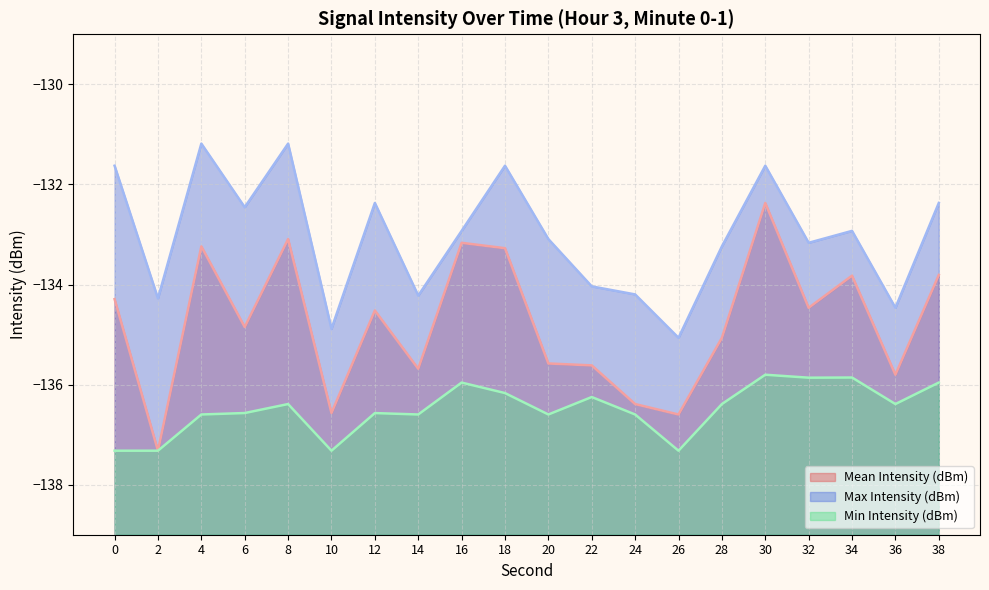

Reading left to right, what are all the values shown in this chart?

Mean Intensity (dBm): 0=-134.3	2=-137.3	4=-133.2	6=-134.8	8=-133.1	10=-136.6	12=-134.5	14=-135.7	16=-133.2	18=-133.3	20=-135.6	22=-135.6	24=-136.4	26=-136.6	28=-135.1	30=-132.4	32=-134.5	34=-133.8	36=-135.8	38=-133.8
Max Intensity (dBm): 0=-131.6	2=-134.3	4=-131.2	6=-132.5	8=-131.2	10=-134.9	12=-132.4	14=-134.2	16=-132.9	18=-131.6	20=-133.1	22=-134.0	24=-134.2	26=-135.1	28=-133.2	30=-131.6	32=-133.2	34=-132.9	36=-134.5	38=-132.4
Min Intensity (dBm): 0=-137.3	2=-137.3	4=-136.6	6=-136.6	8=-136.4	10=-137.3	12=-136.6	14=-136.6	16=-136.0	18=-136.2	20=-136.6	22=-136.2	24=-136.6	26=-137.3	28=-136.4	30=-135.8	32=-135.9	34=-135.9	36=-136.4	38=-136.0